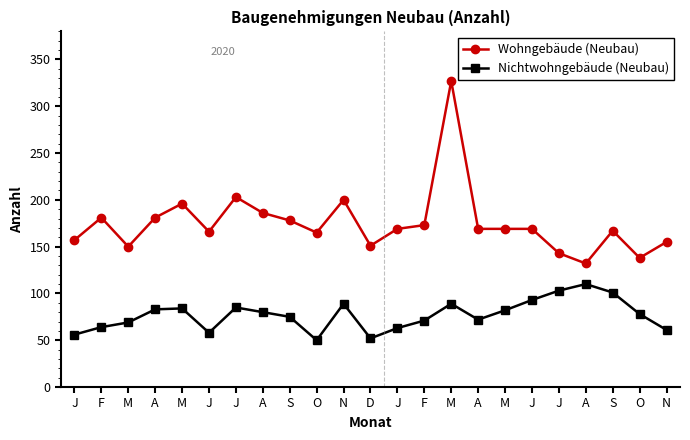

What are all the series names shown in the legend?

Wohngebäude (Neubau), Nichtwohngebäude (Neubau)